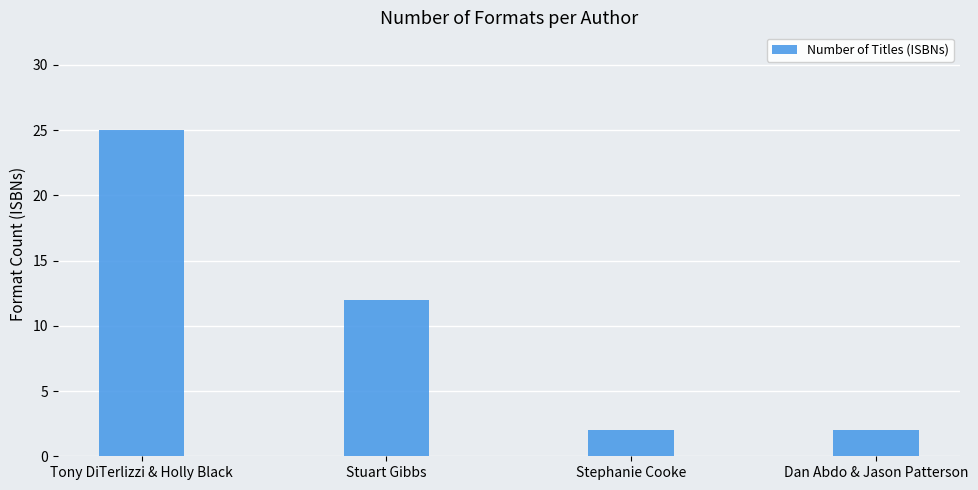

Reading right to left, transcribe all the data shown in this chart.

Dan Abdo & Jason Patterson=2	Stephanie Cooke=2	Stuart Gibbs=12	Tony DiTerlizzi & Holly Black=25